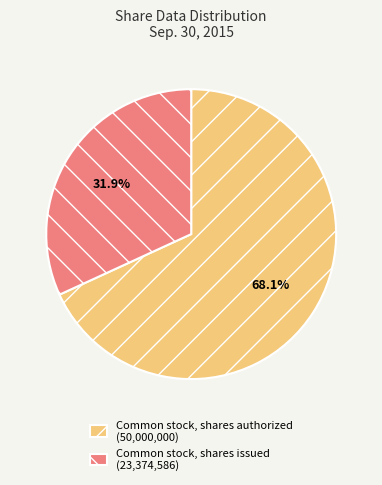

To the nearest percent, what is the average slice percentage?

50%